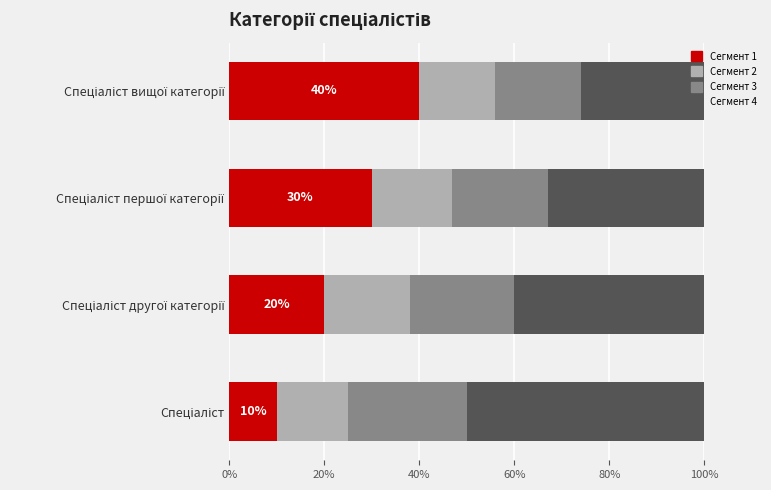

What are all the series names shown in the legend?

Сегмент 1, Сегмент 2, Сегмент 3, Сегмент 4